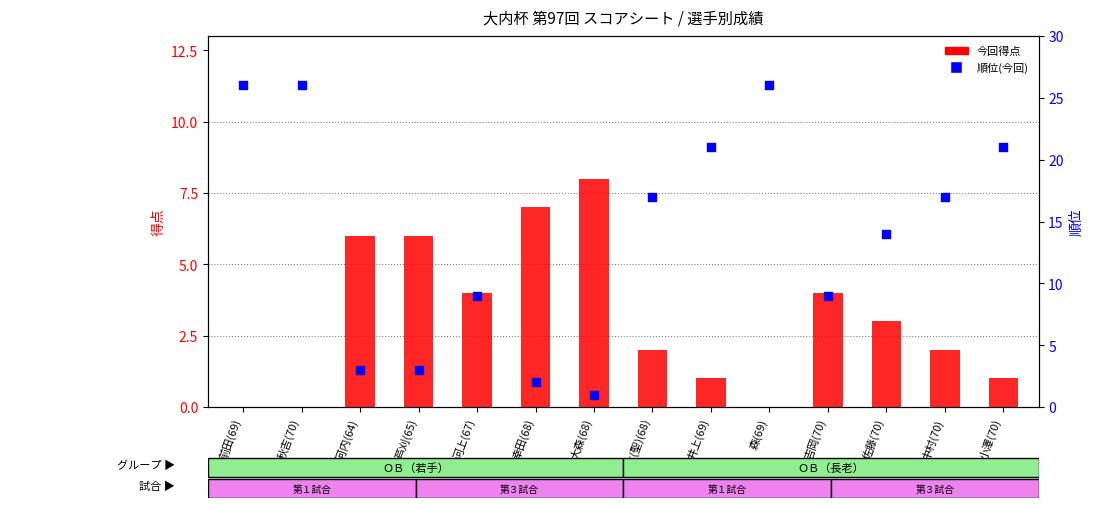

Which series contains the lowest Y value?

今回得点